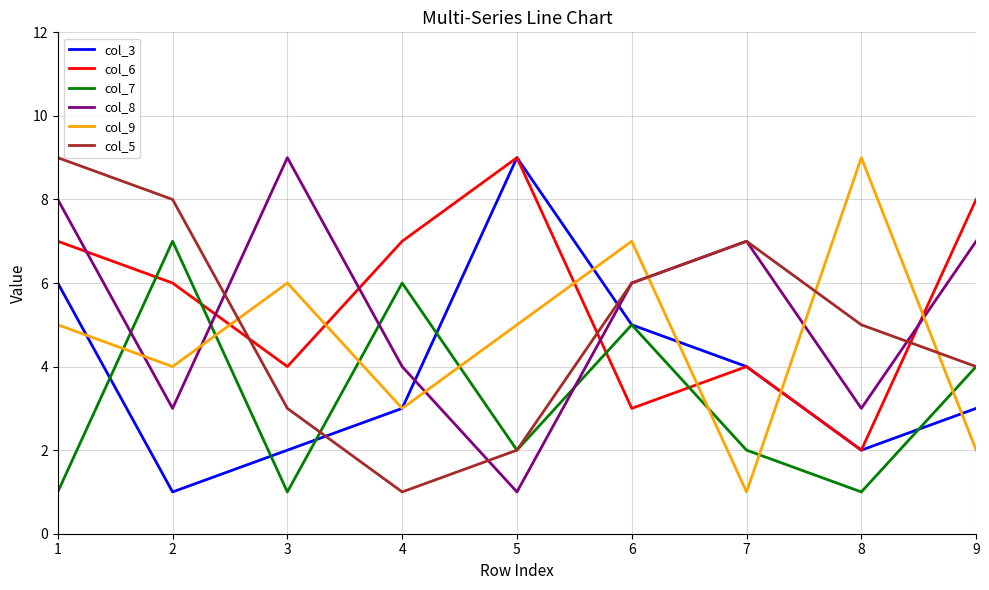

At 1, list the series in order from largest to smallest.

col_5, col_8, col_6, col_3, col_9, col_7